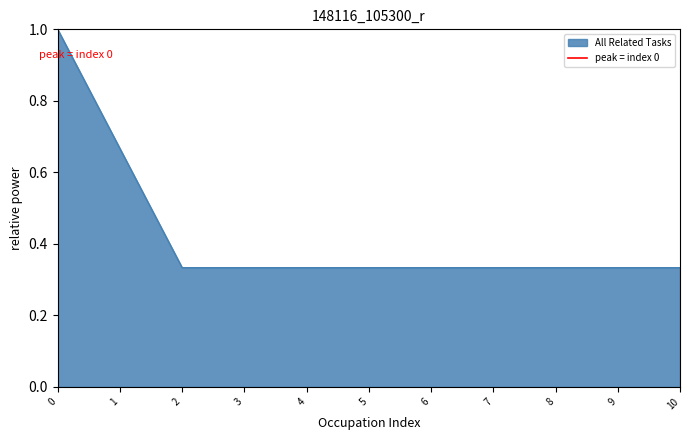

The All Related Tasks series shows 0.2 at 8. True or false?

False